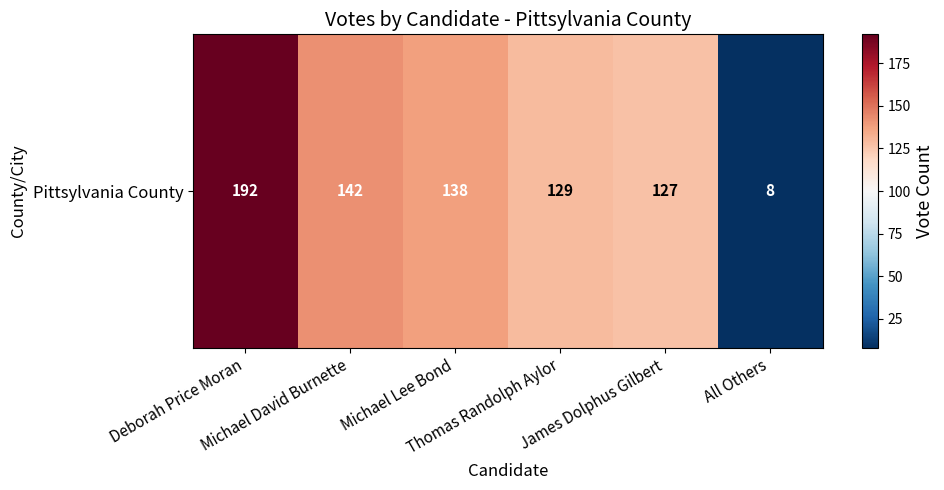

What is the sum of all values?

736